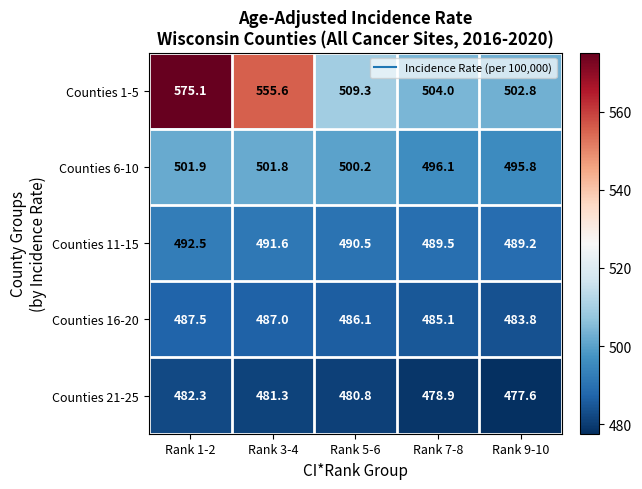

What is the sum of the Counties 1-5 values at Rank 1-2 and Rank 9-10?

1077.9